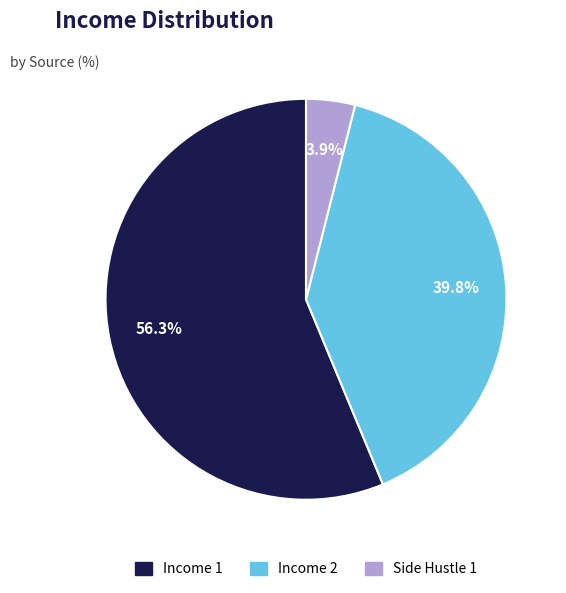

Which category has the smallest portion of the pie?

Side Hustle 1